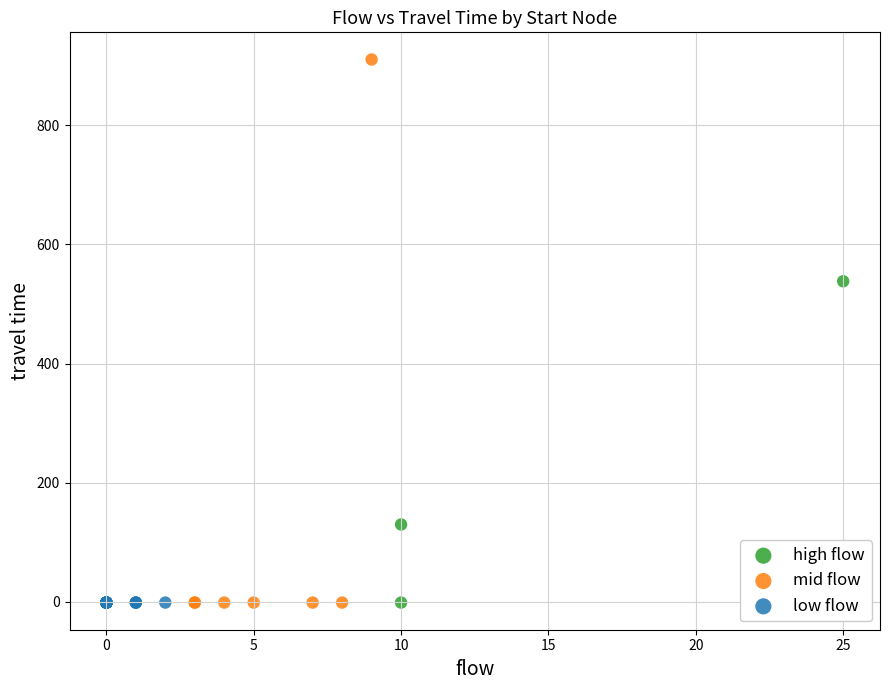

Which series contains the highest Y value?

mid flow